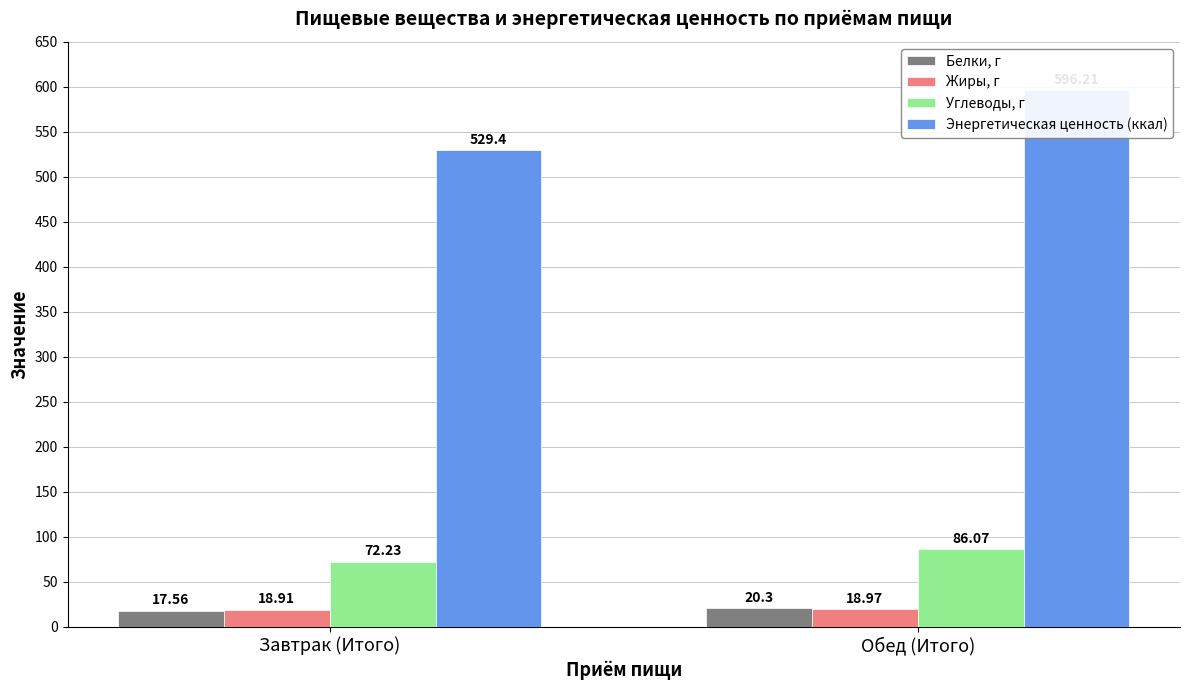

What position from the right is Завтрак (Итого)?

2